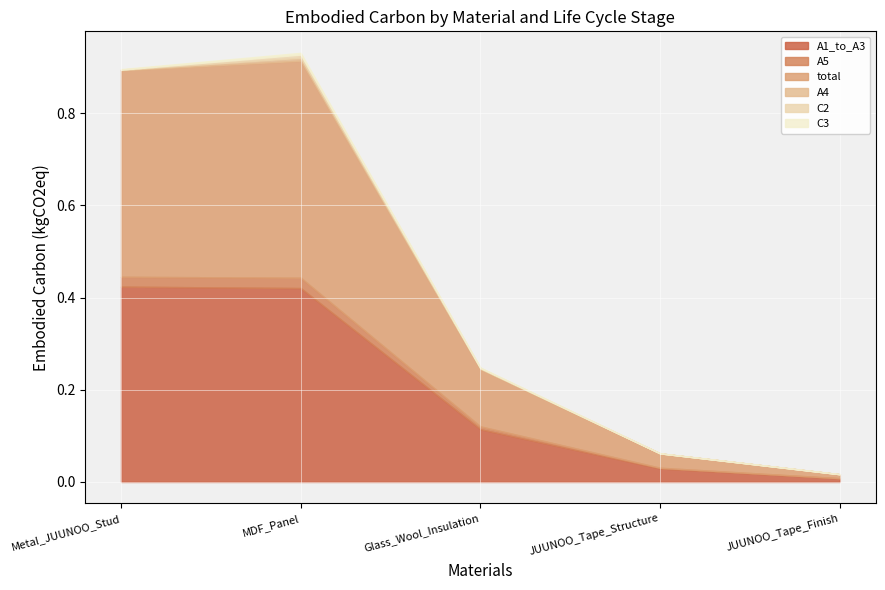

List the series in order of their peak value, highest first.

total, A1_to_A3, A5, C2, A4, C3